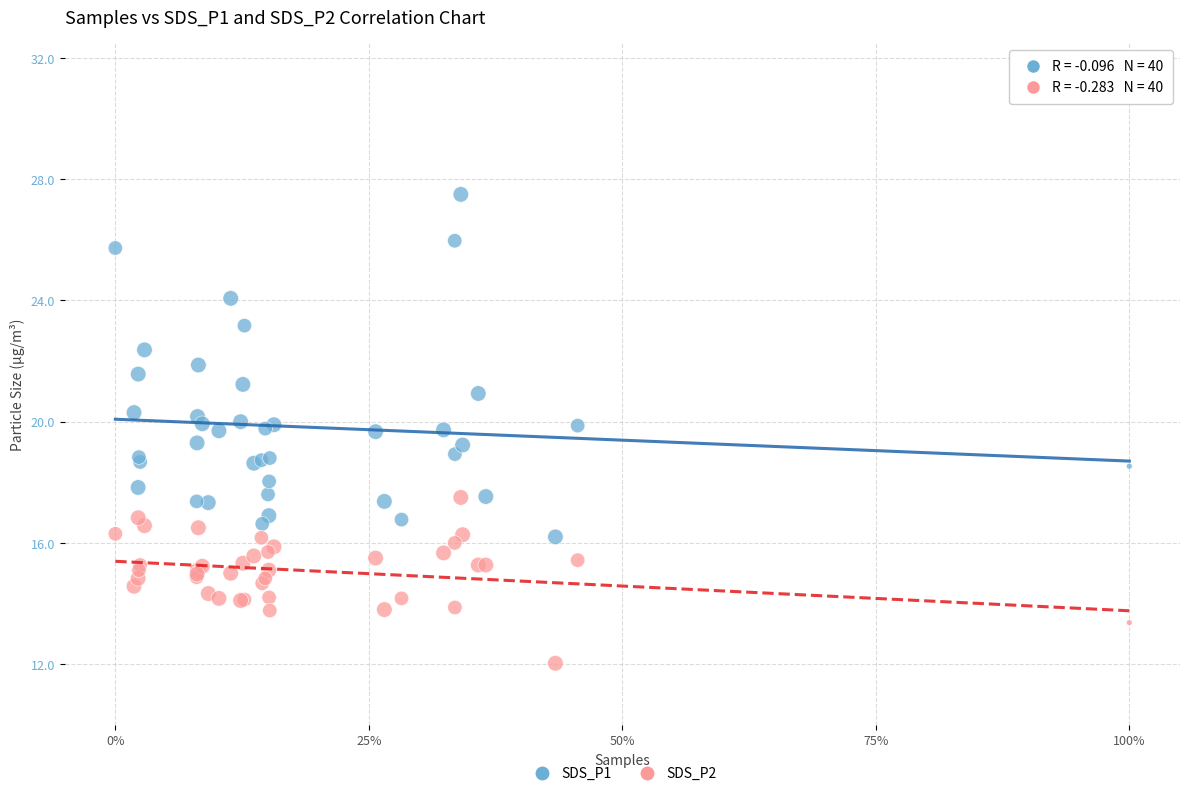

Which series has the widest spread of Y values?

SDS_P1